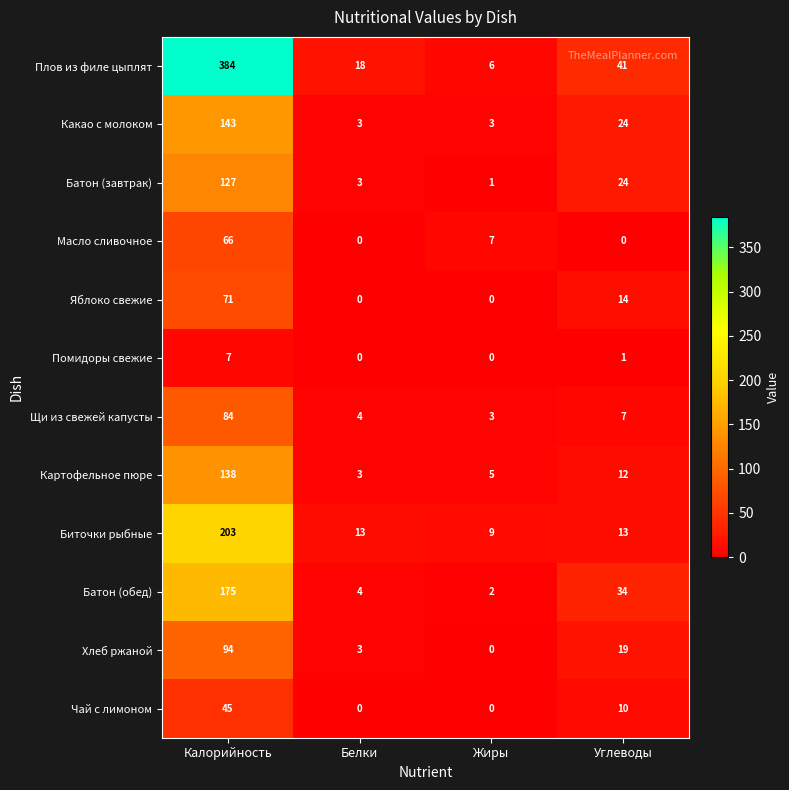

What is the sum of all Какао с молоком values?

173